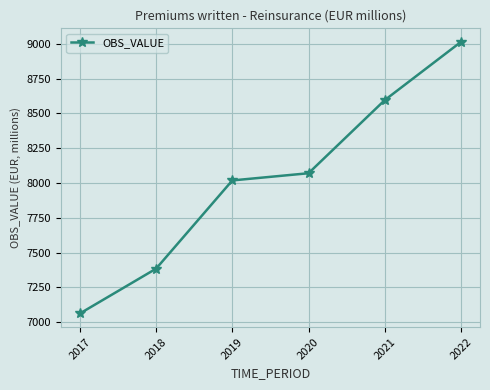

Reading left to right, list all the values displayed in this chart.

2017=7063.0	2018=7385.0	2019=8019.0	2020=8070.8	2021=8595.9	2022=9014.3